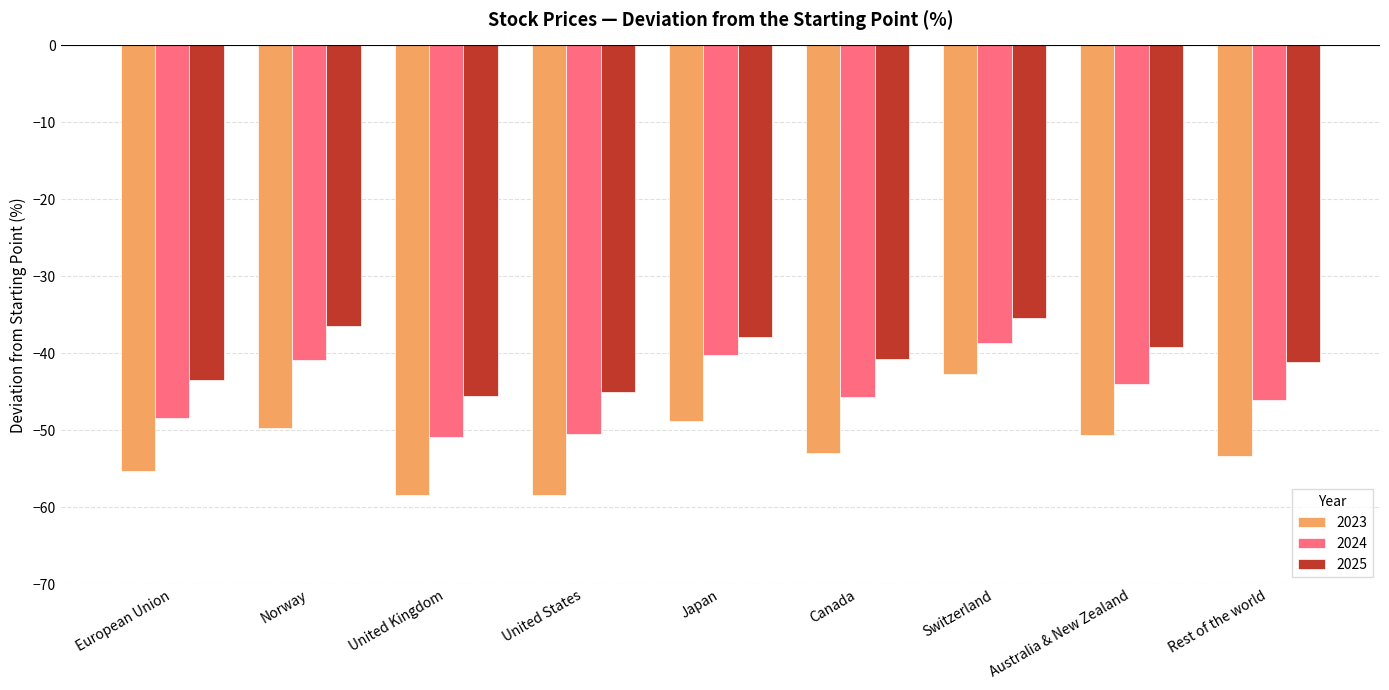

How many data points in 2023 are above -52?

4